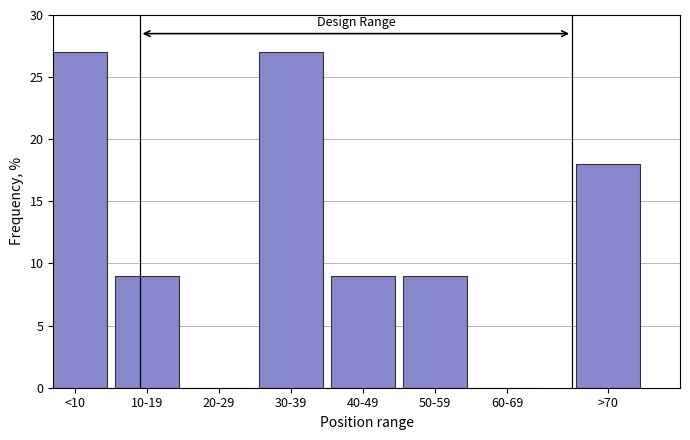

Reading left to right, transcribe all the data shown in this chart.

<10=27	10-19=9	20-29=0	30-39=27	40-49=9	50-59=9	60-69=0	>70=18